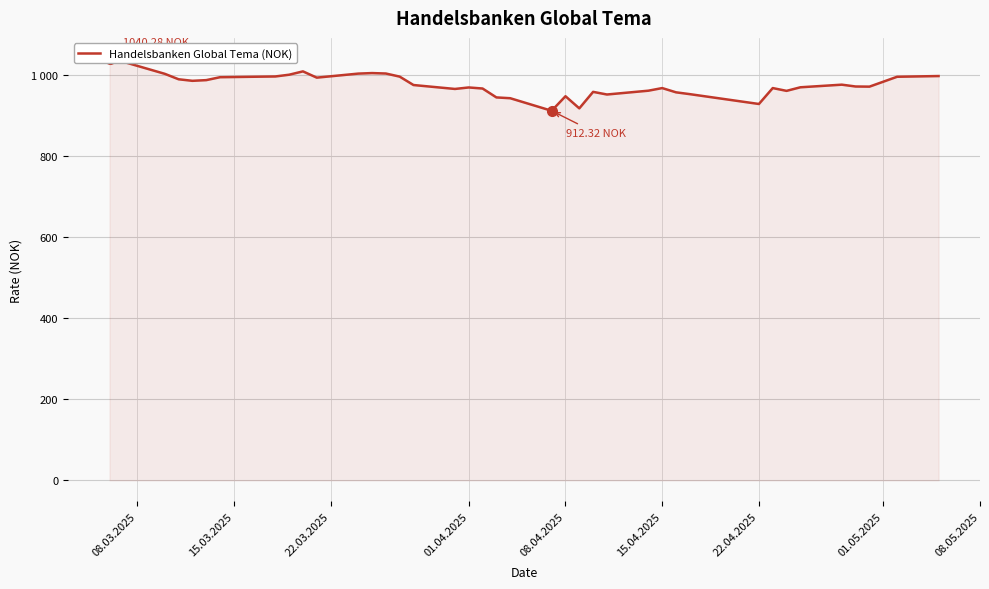

True or false: the data has more than 1 interior local peaks.

True